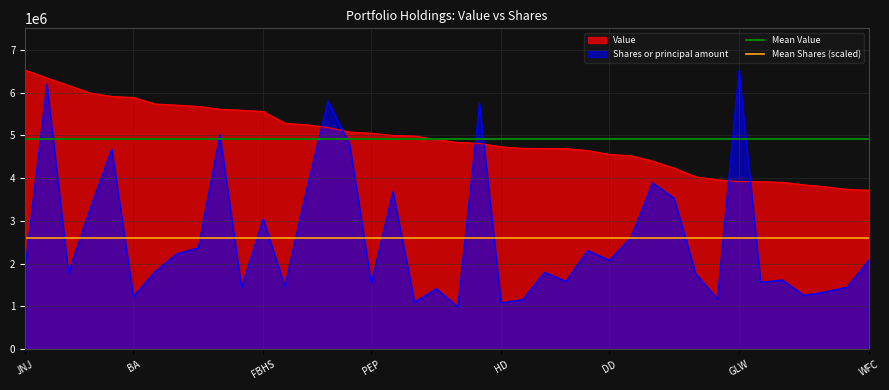

What is the average value of the Mean Value series?

4924675.0